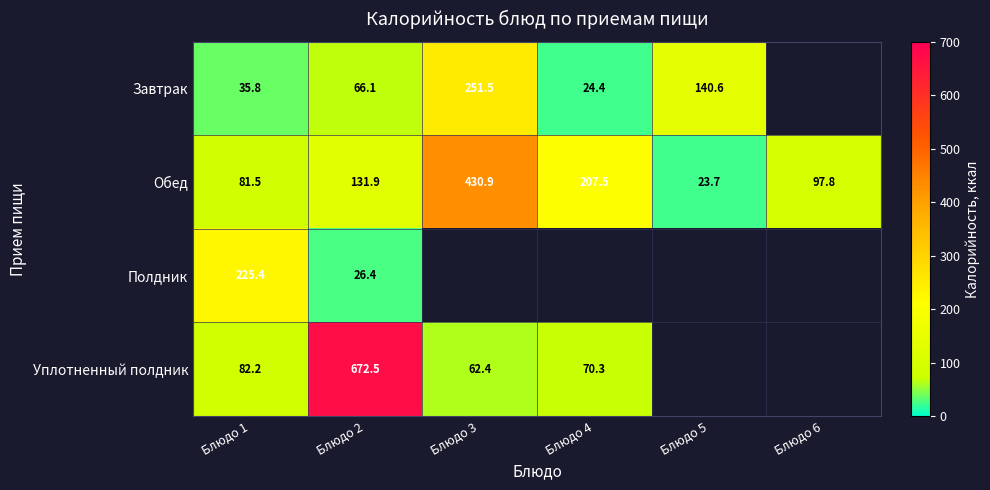

At how many categories does at least one series exceed 99?

5